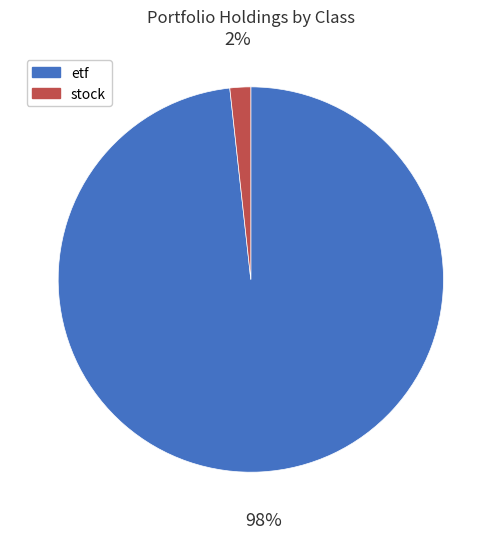

Combined, do etf and stock account for over 50%?

Yes